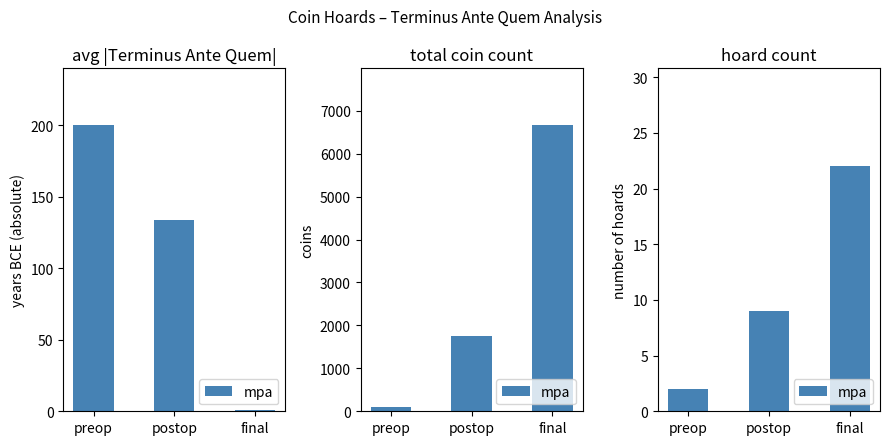

List the labels in order of value, smallest first.

preop, postop, final